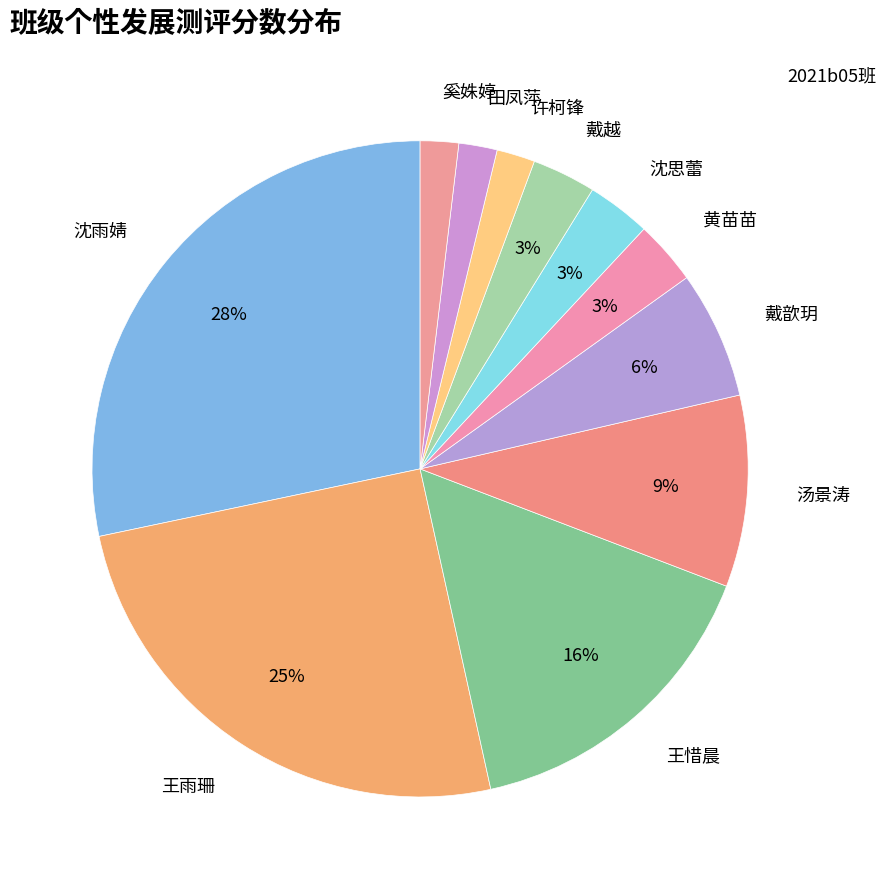

How many segments does this pie chart have?

11